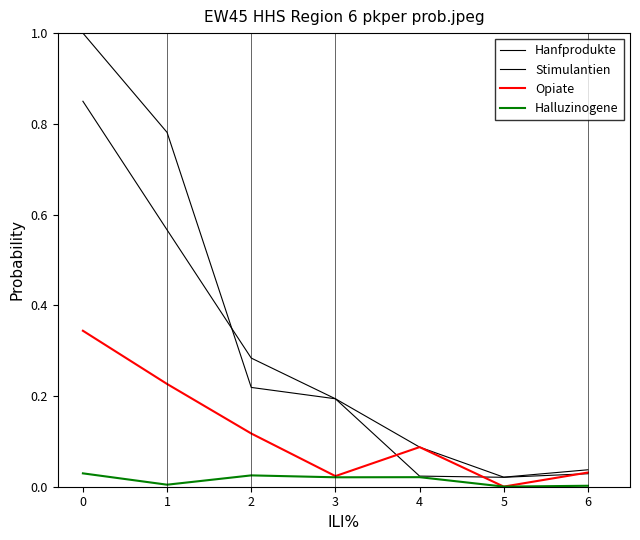

How many lines are shown in the chart?

4